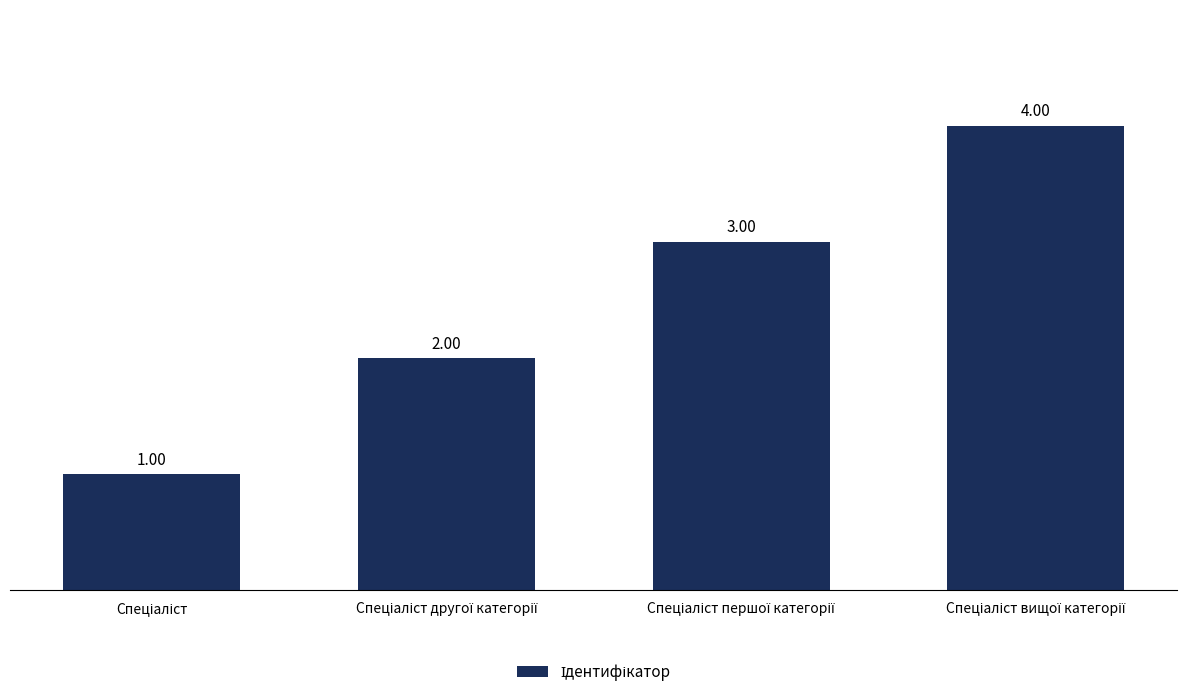

What is the sum of all values?

10